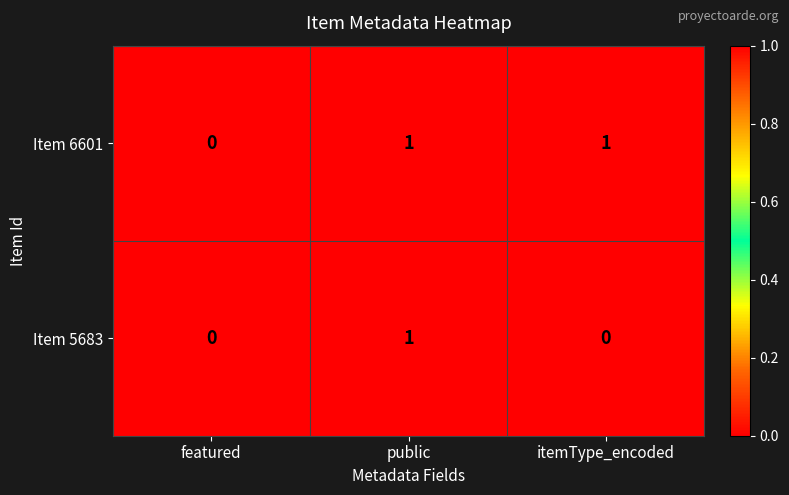

The value of Item 5683 at itemType_encoded is 0. True or false?

True